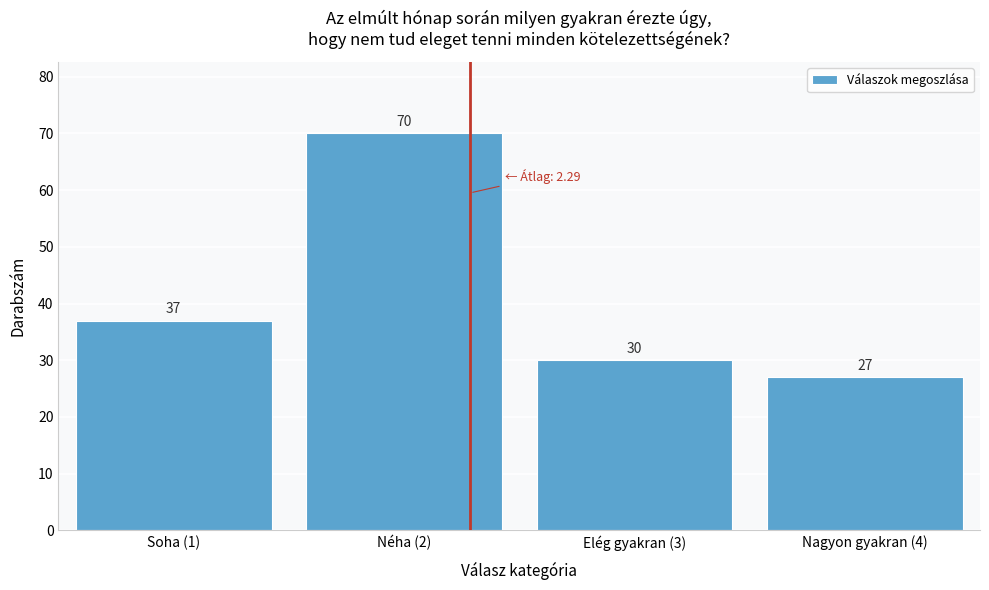

Reading left to right, list all the values displayed in this chart.

Soha (1)=37	Néha (2)=70	Elég gyakran (3)=30	Nagyon gyakran (4)=27